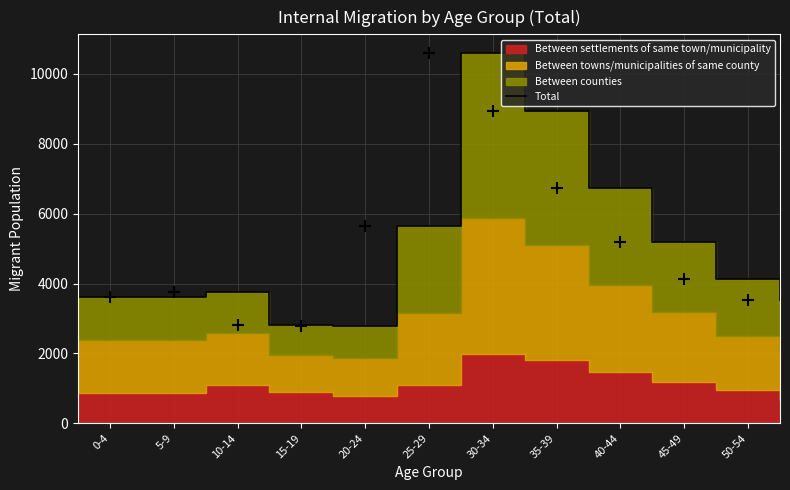

How many lines are shown in the chart?

1